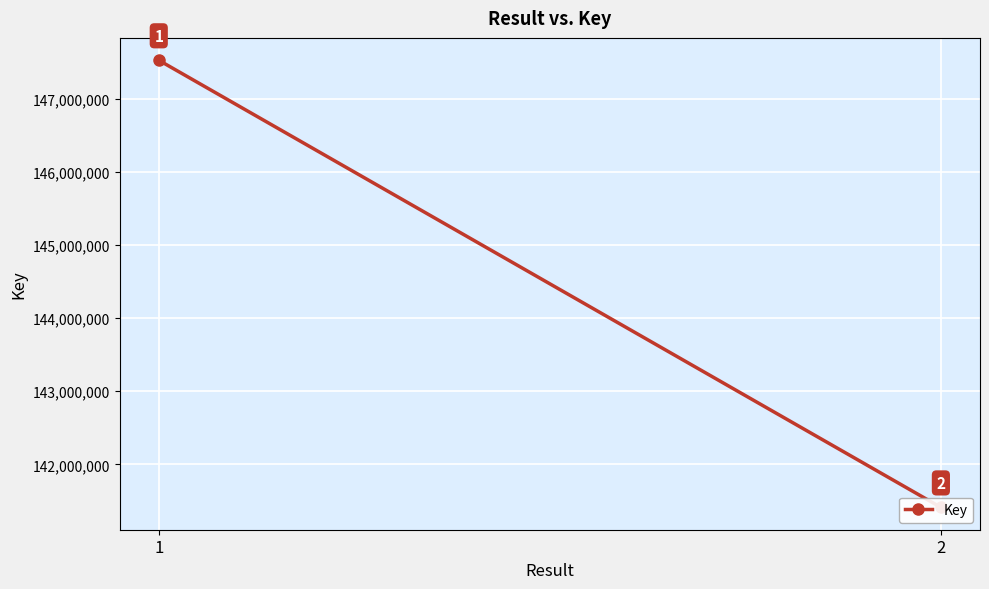

Rank the categories by value from highest to lowest.

1, 2